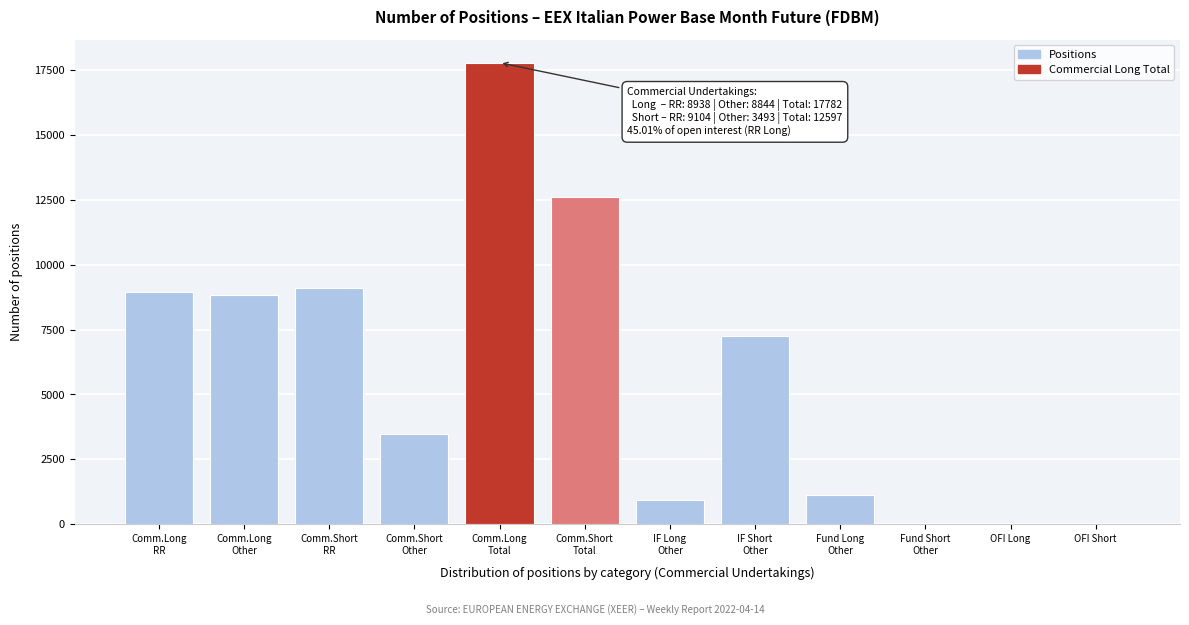

The value at OFI Long is 0. True or false?

True